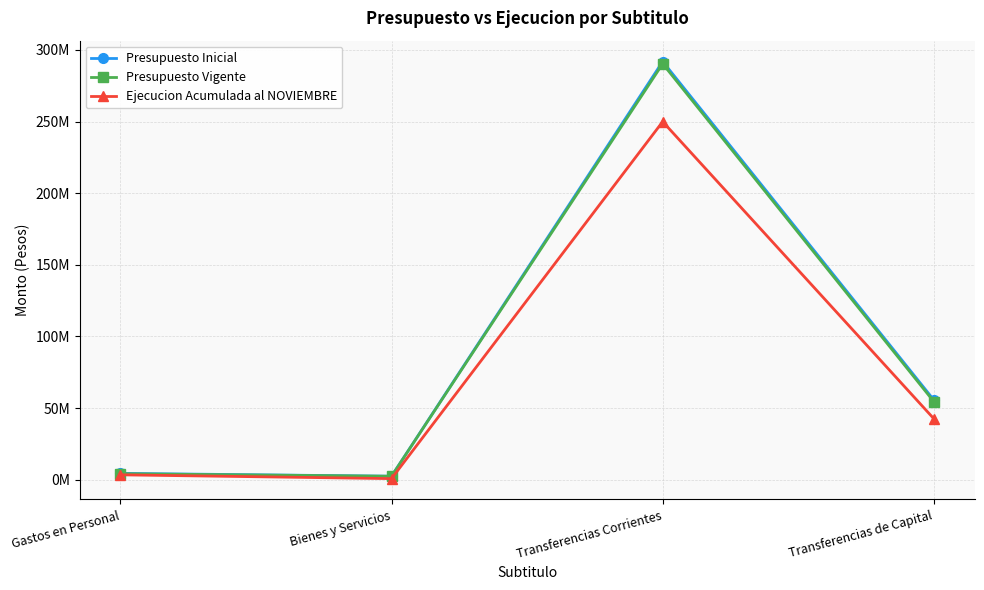

Where is the first local maximum for Presupuesto Vigente?

Transferencias Corrientes